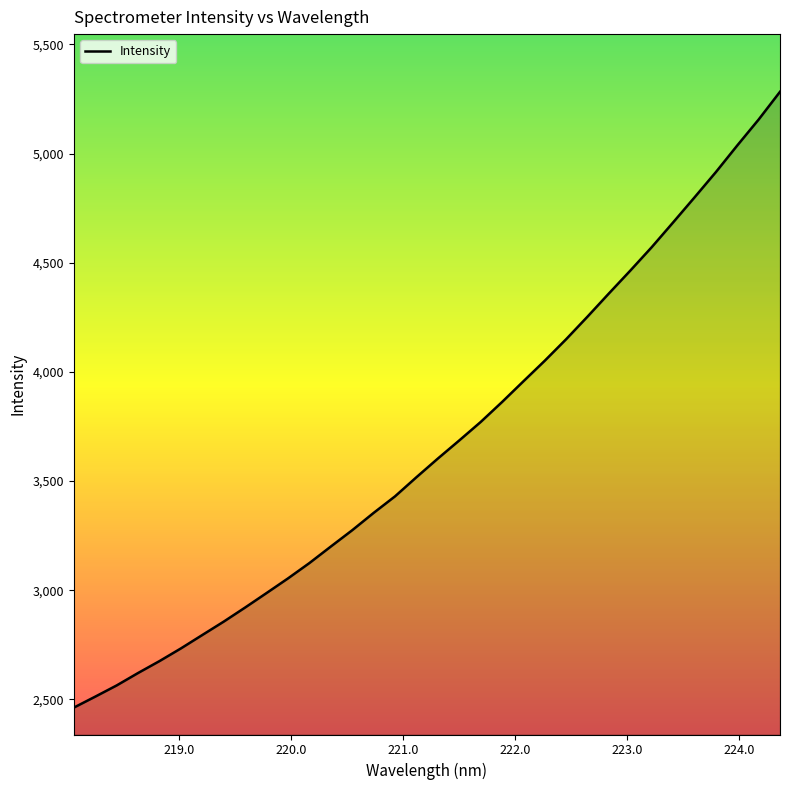

What is the difference between the maximum and minimum values?

2821.3